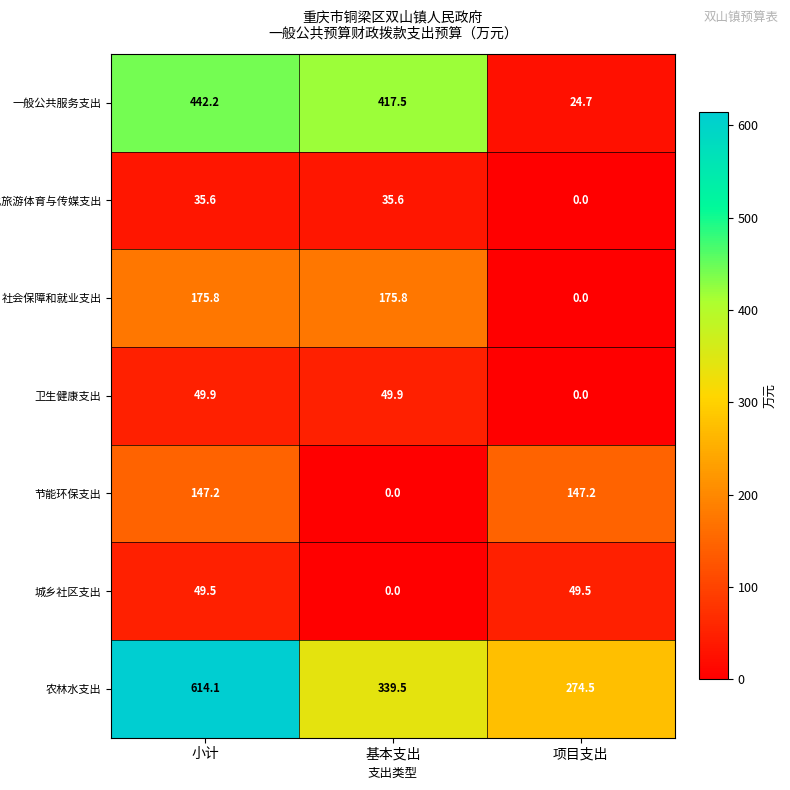

Count the number of data series in this chart.

7